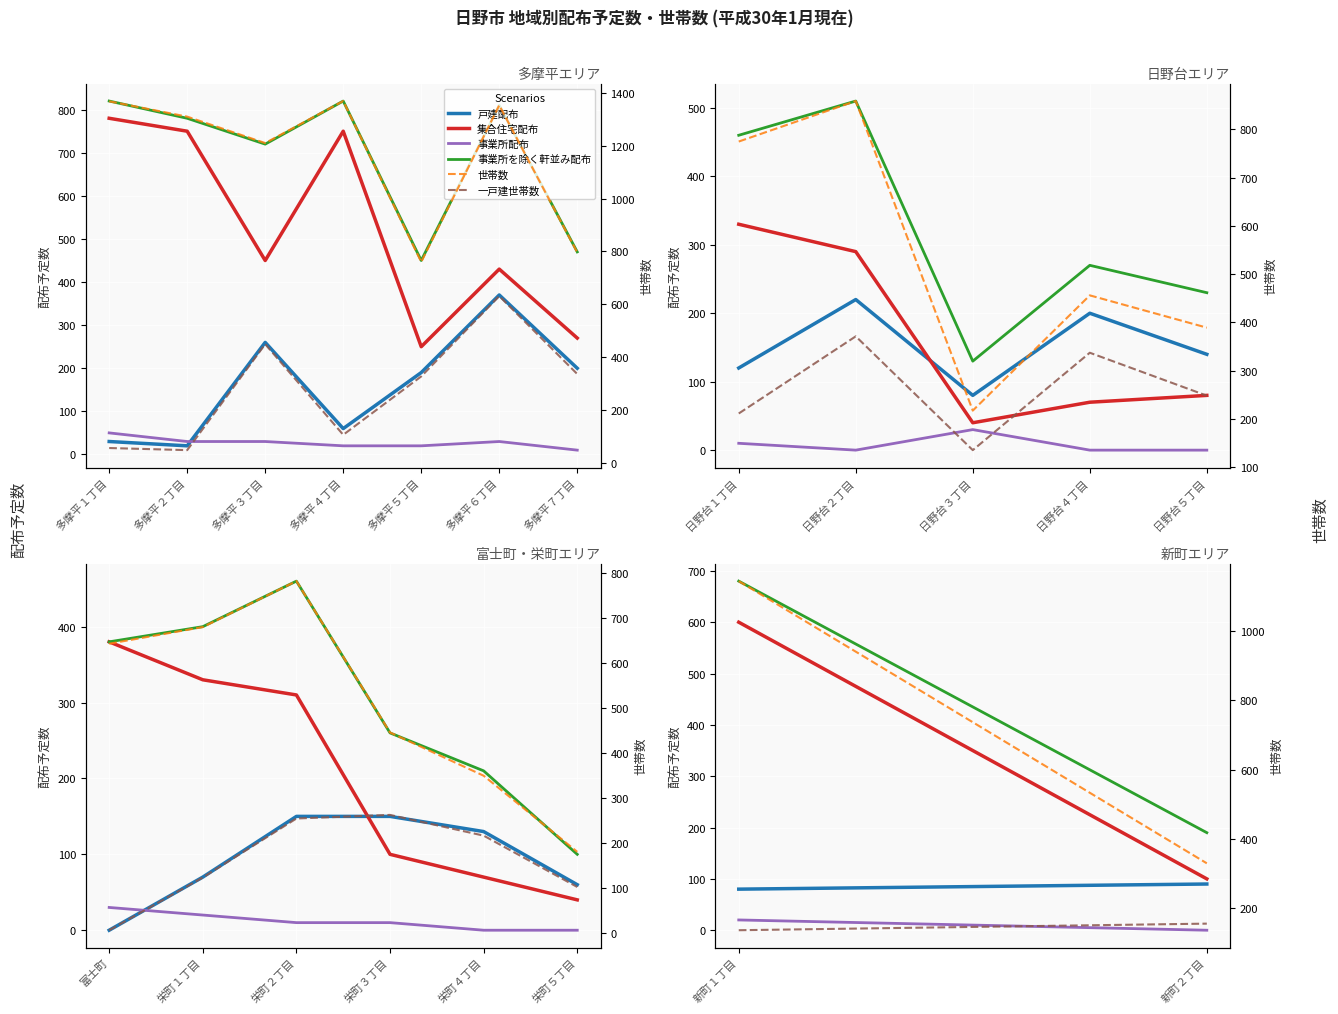

What is the difference between the 戸建配布 values at 新町２丁目 and 新町１丁目?

10